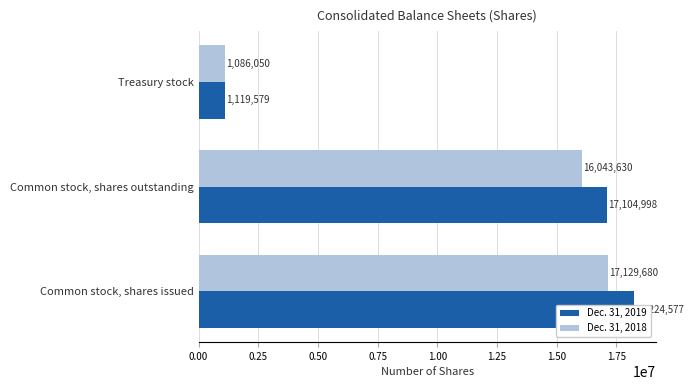

What is the value of the Dec. 31, 2018 bar at the 1st from the left?

17129680